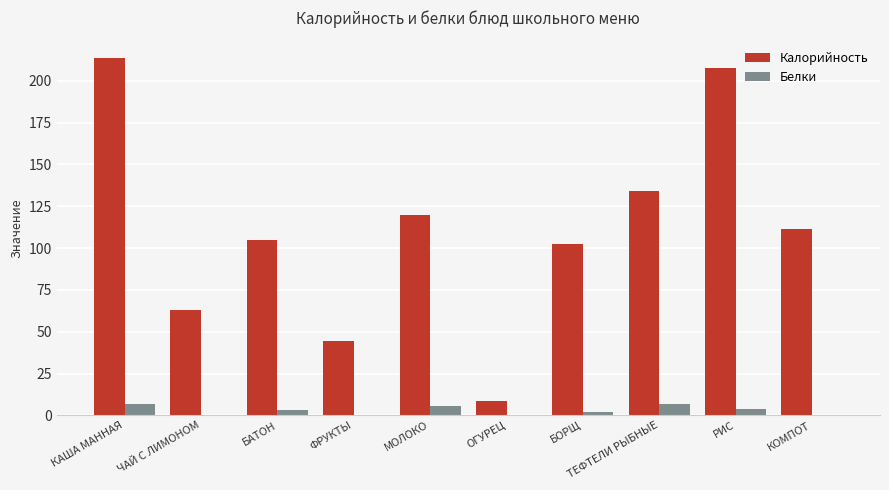

Between ЧАЙ С ЛИМОНОМ and БОРЩ, which series saw the biggest shift?

Калорийность